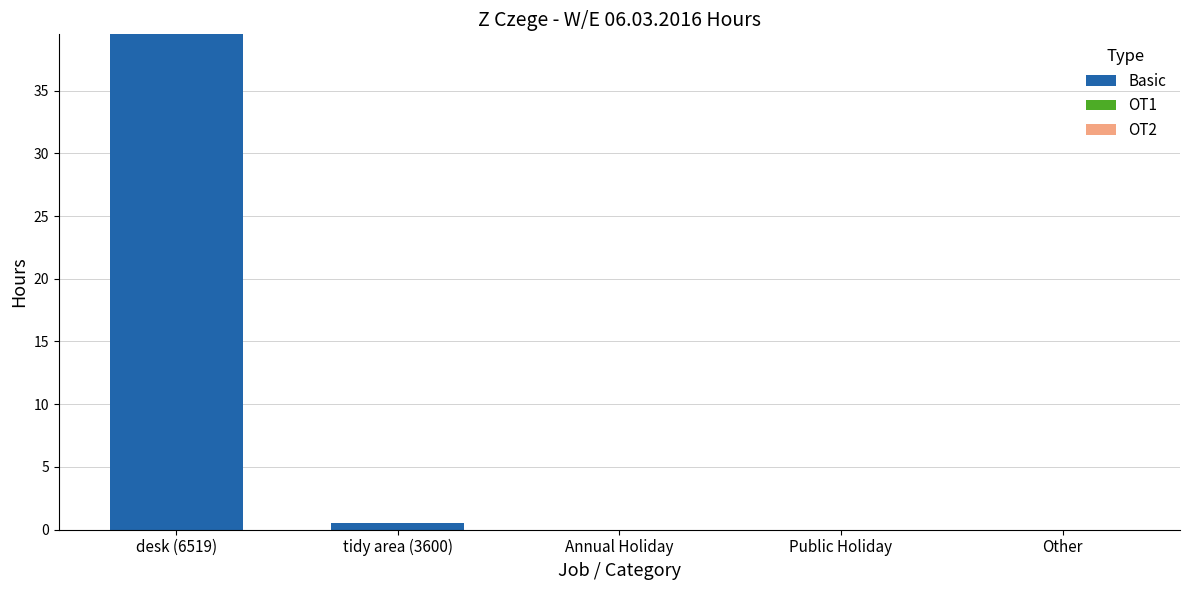

What is the sum of all values?

40.0